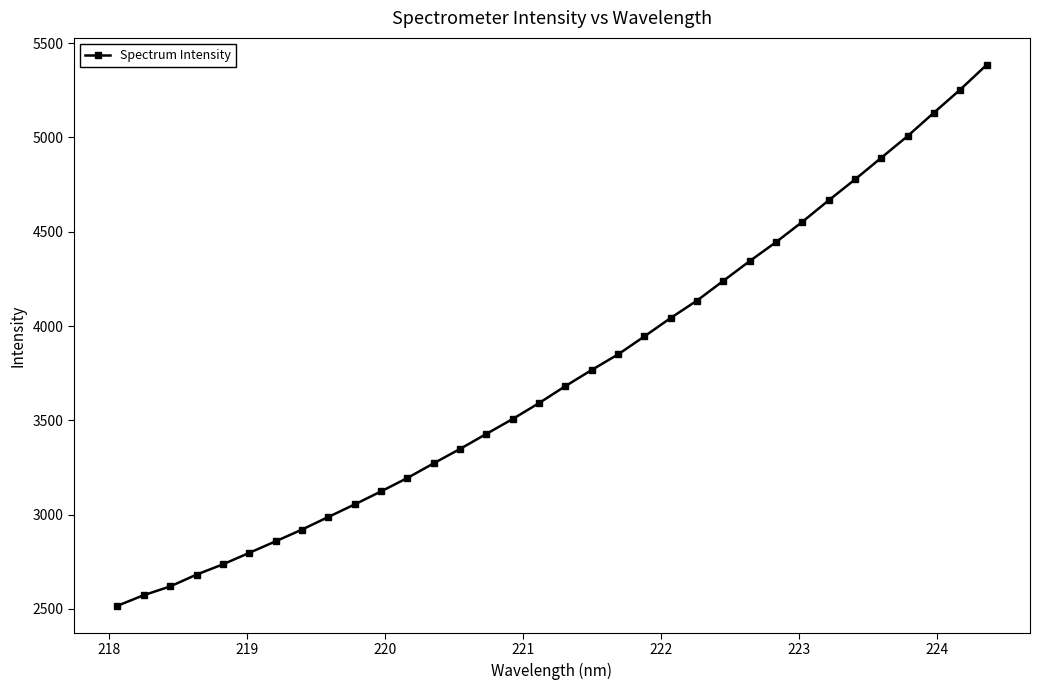

What is the sum of all values?

127326.2